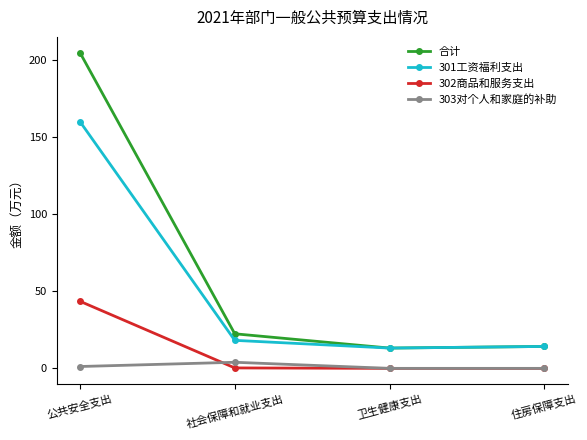

The value of 302商品和服务支出 at 住房保障支出 is 25.2. True or false?

False